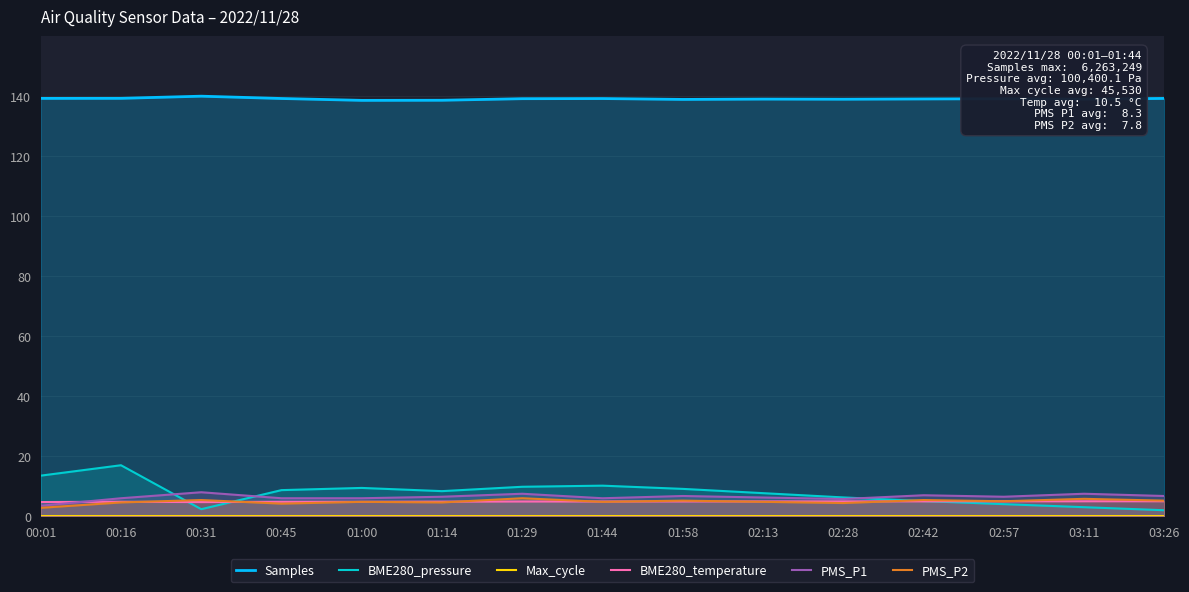

Rank the series by their maximum value, from highest to lowest.

Samples, BME280_pressure, PMS_P1, PMS_P2, BME280_temperature, Max_cycle